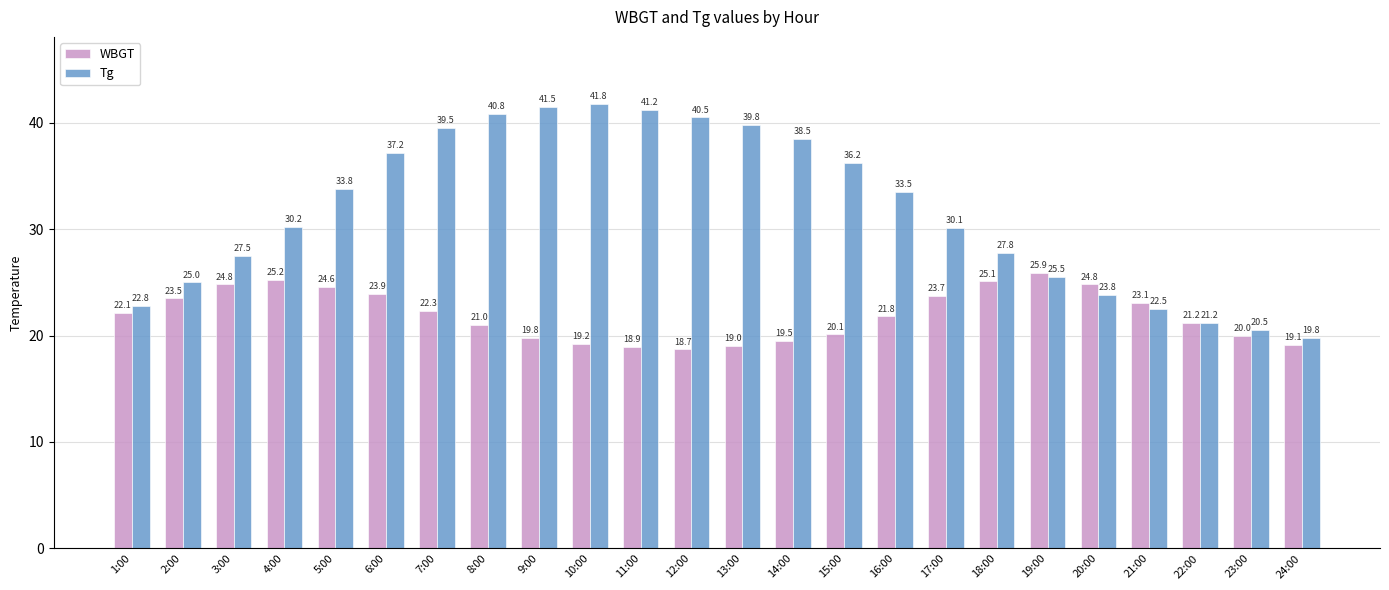

What is the label of the 12th bar from the left?

12:00